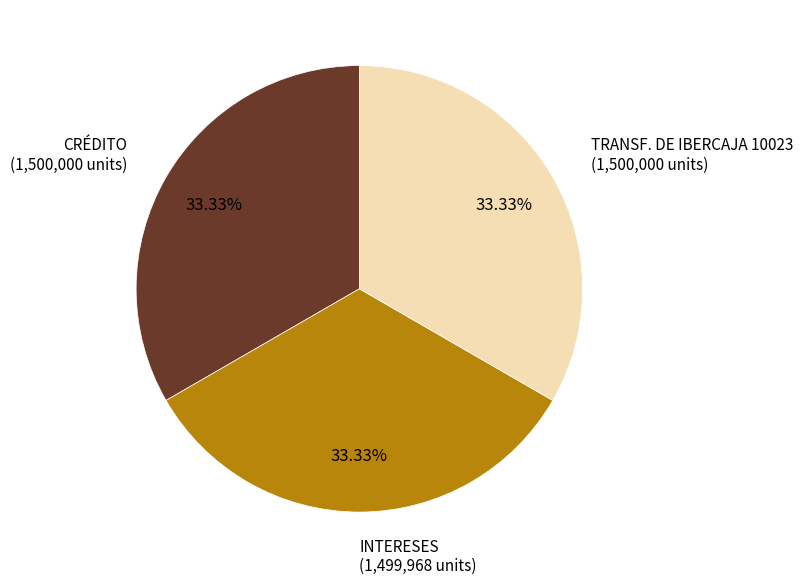

To the nearest percent, what percentage of the pie is INTERESES?

33%